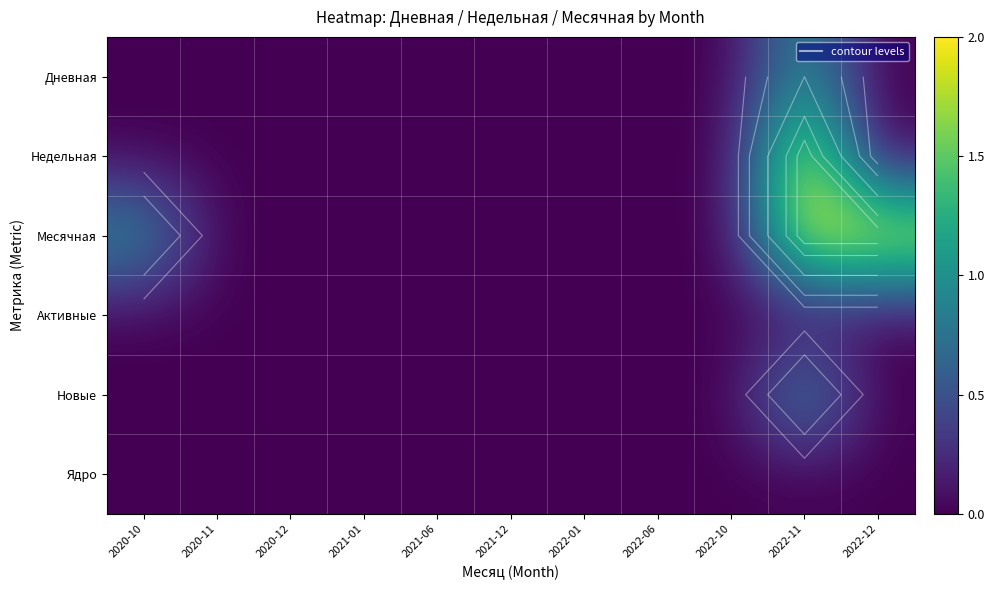

Count the number of data series in this chart.

6